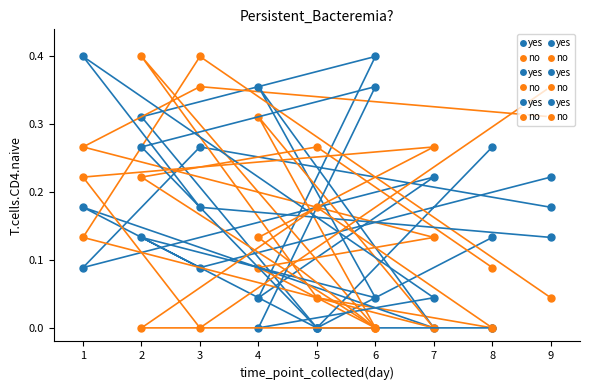

What is the average value of the yes series?

0.2